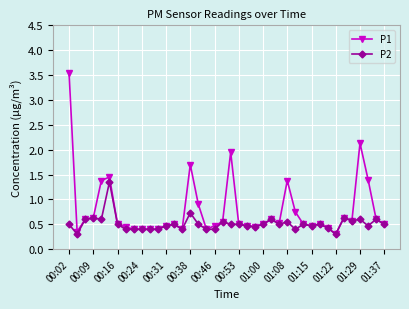

Which series has the widest spread of values?

P1